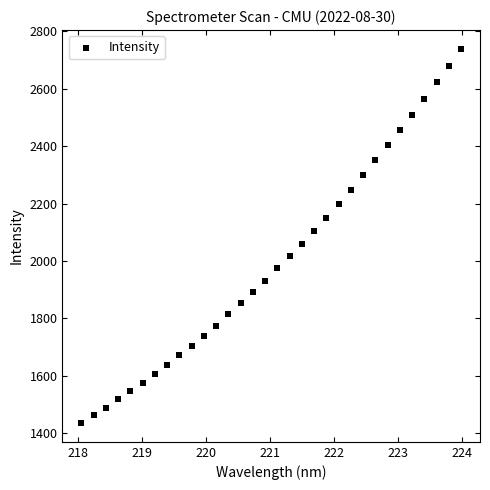

What is the range of X values (max minus min)?

5.9